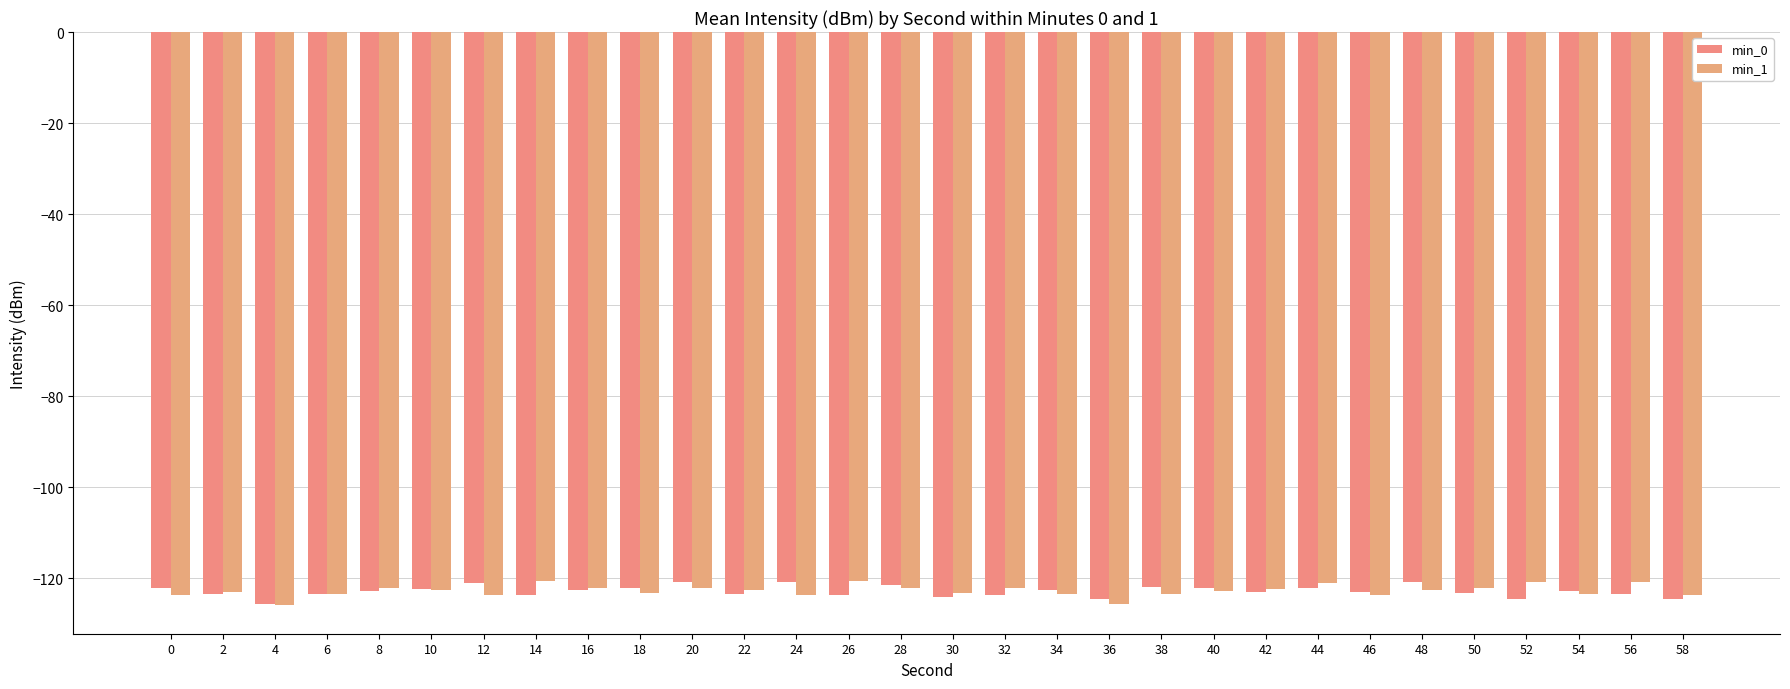

List the series in order of their peak value, lowest first.

min_0, min_1